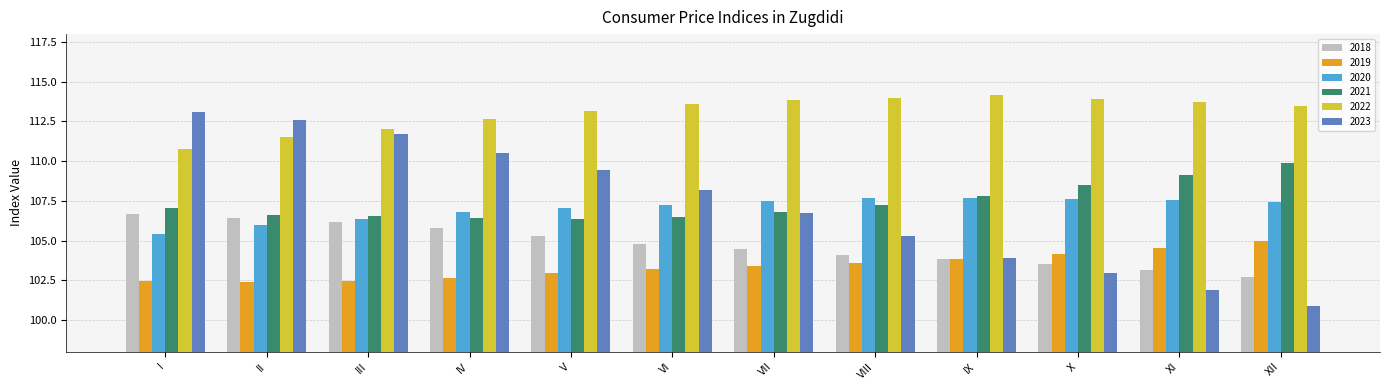

How many data points does each series have?

12